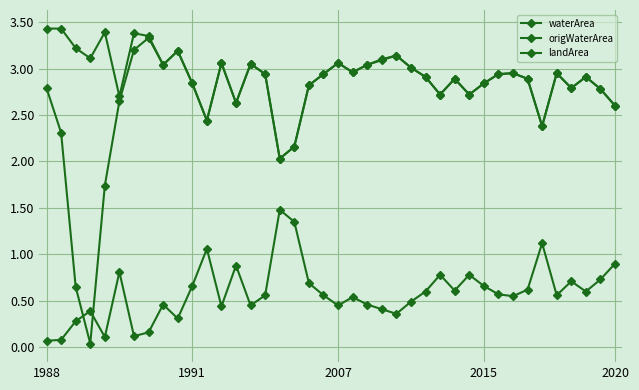

How many lines are shown in the chart?

3